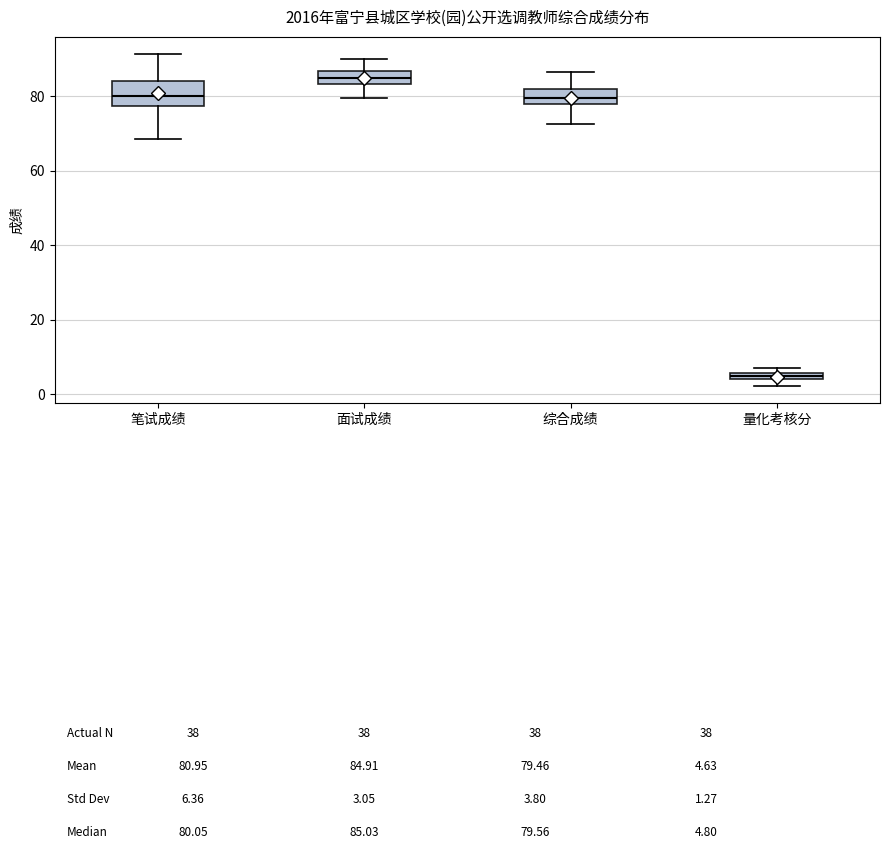

Where is the lower edge of the box for 面试成绩 on the y-axis? The values are not printed on the chart, so give them approximately, as read against the axis.

84